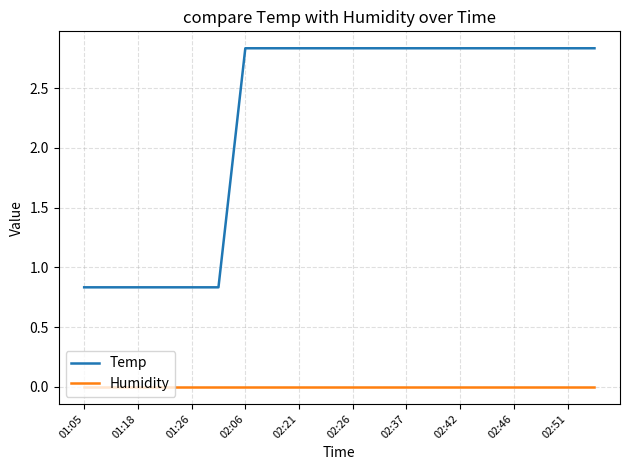

True or false: Temp and Humidity intersect in this chart.

False